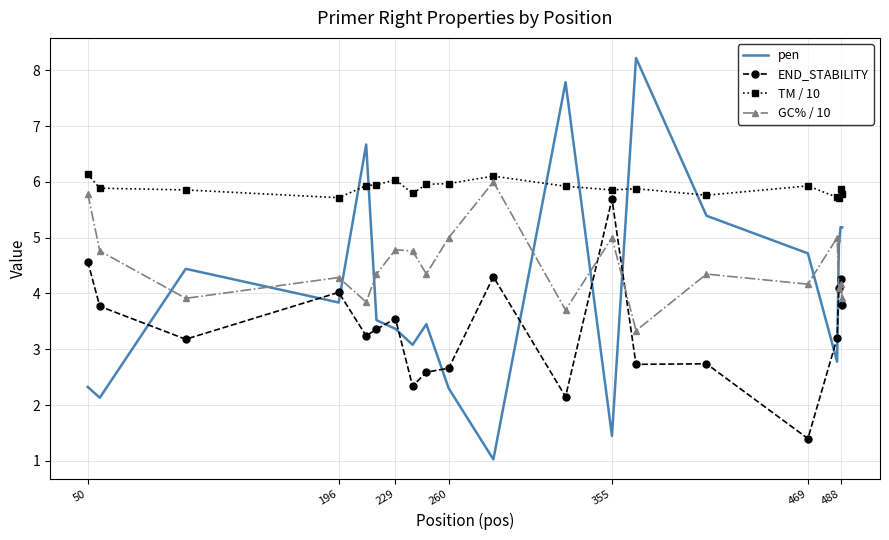

List the series in order of their overall mean, highest first.

TM / 10, GC% / 10, pen, END_STABILITY